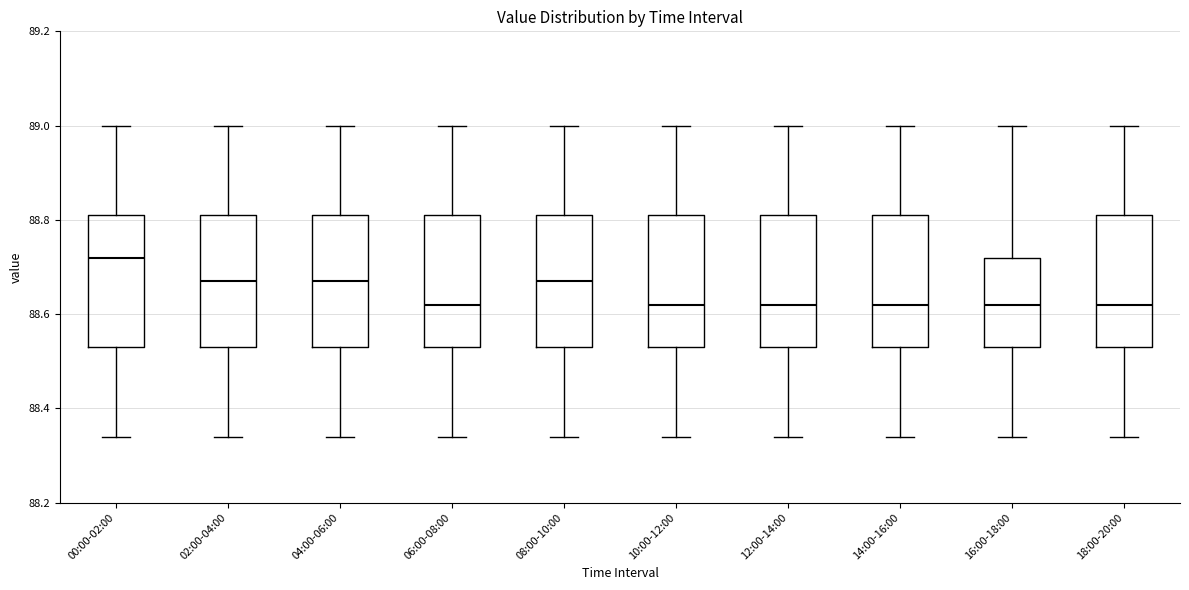

Where is the lower edge of the box for 12:00-14:00 on the y-axis? The values are not printed on the chart, so give them approximately, as read against the axis.

88.54